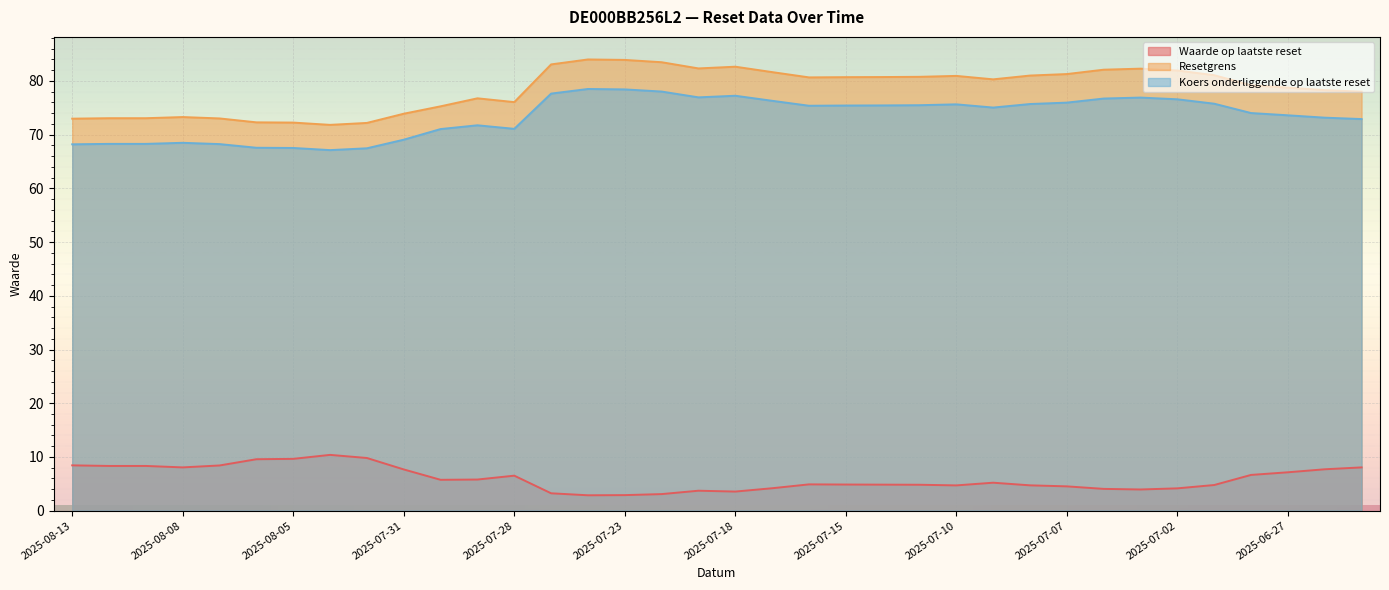

How many data points in Waarde op laatste reset are less than 5?

18